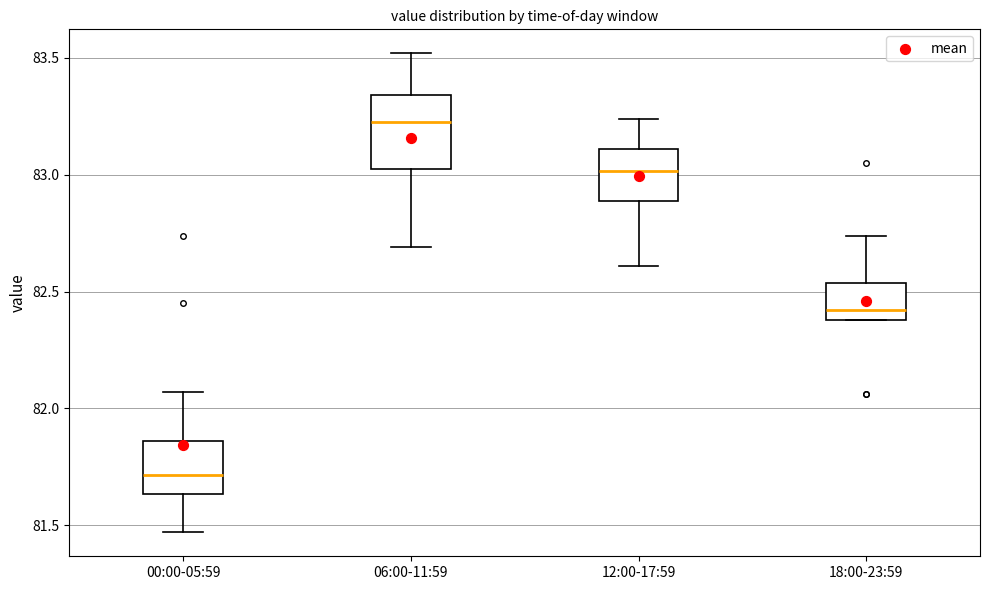

Reading left to right, read every box against the y-axis: the position of its median line, the range the box covers, and the ends of its whiskers. The values are not printed on the chart, so give them approximately, as read against the axis.

00:00-05:59: median 81.70, box 81.65 to 81.85, whiskers 81.45 to 82.05
06:00-11:59: median 83.25, box 83.05 to 83.35, whiskers 82.70 to 83.50
12:00-17:59: median 83.00, box 82.90 to 83.10, whiskers 82.60 to 83.25
18:00-23:59: median 82.40 (just above the box's lower edge), box 82.40 to 82.55, whiskers 82.40 to 82.75